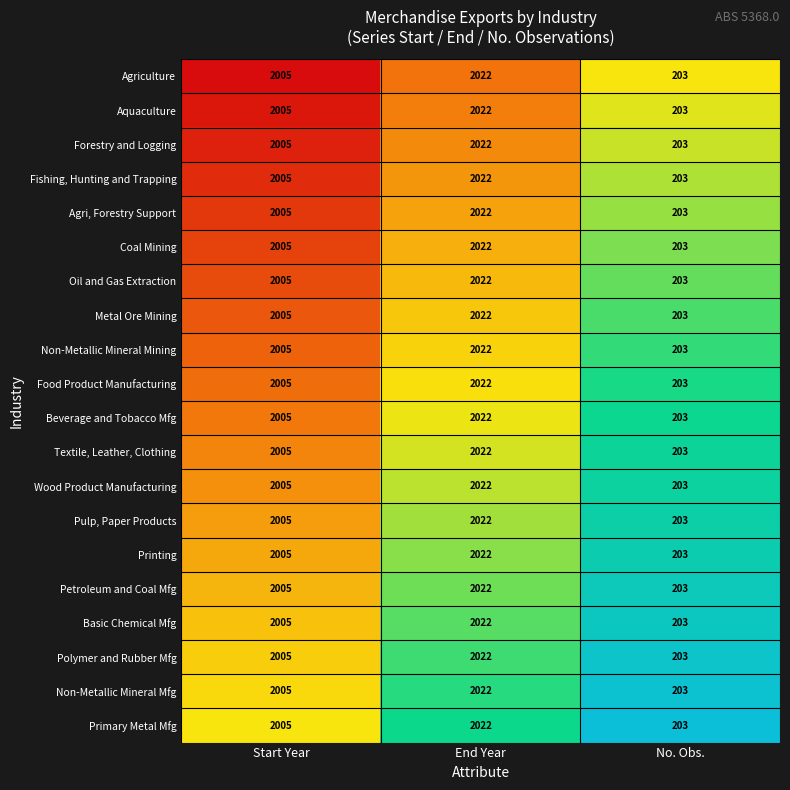

What is the sum of all Basic Chemical Mfg values?

4230